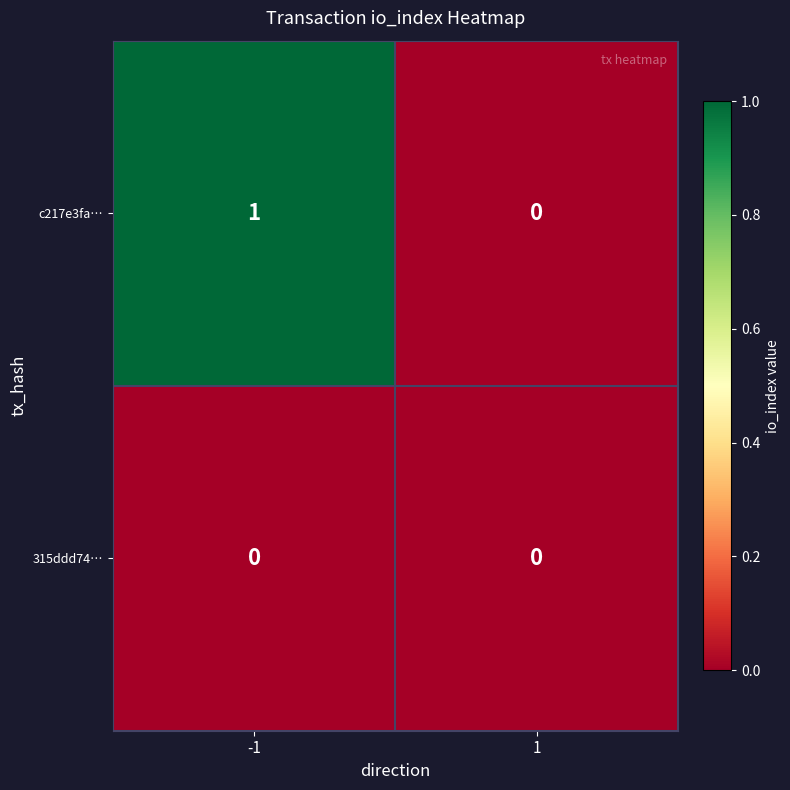

True or false: c217e3fa… has a value of 0 at 1.

True